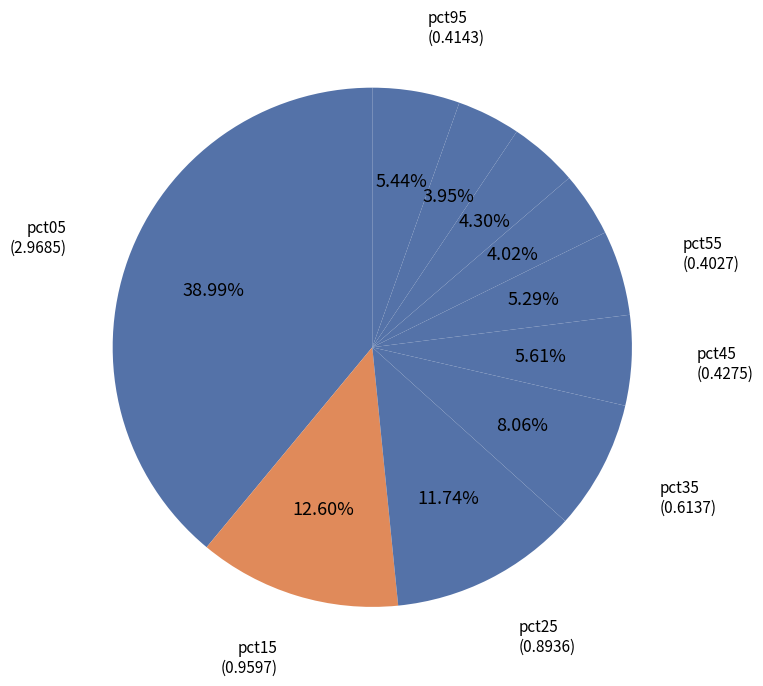

Does any single category account for the majority?

No